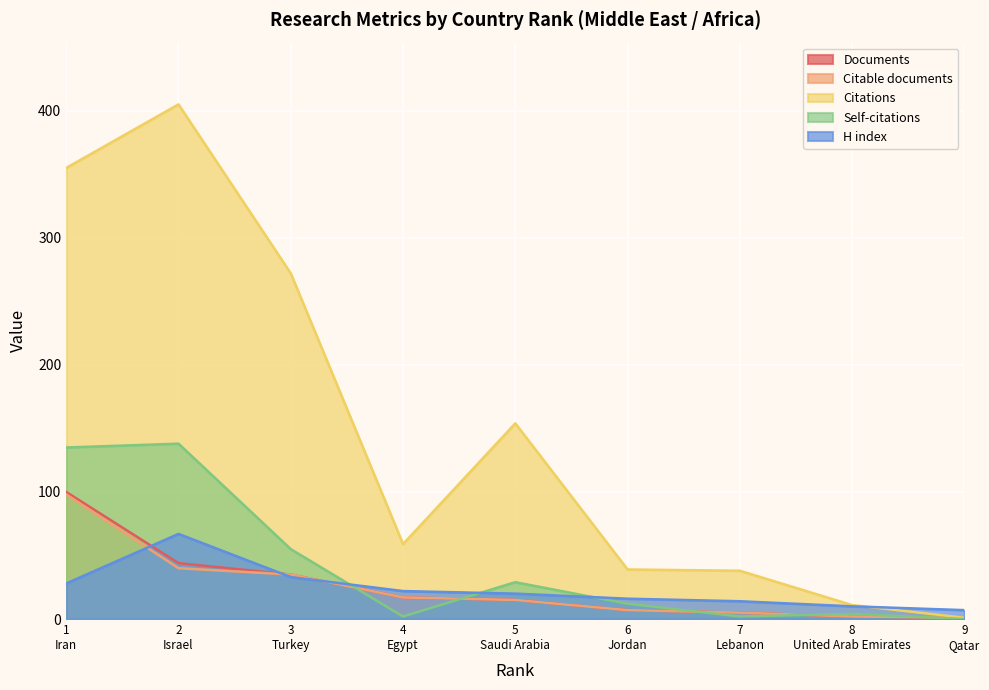

What is the average value of the H index series?

24